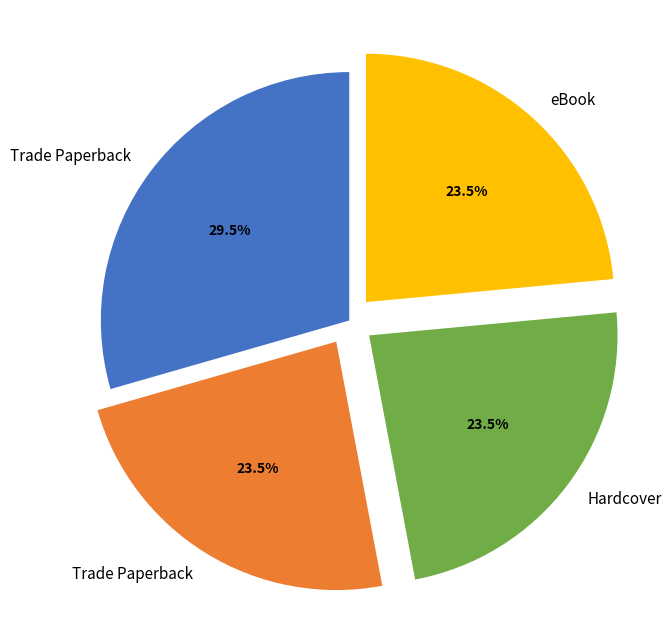

Is there any slice that represents more than half of the pie?

No